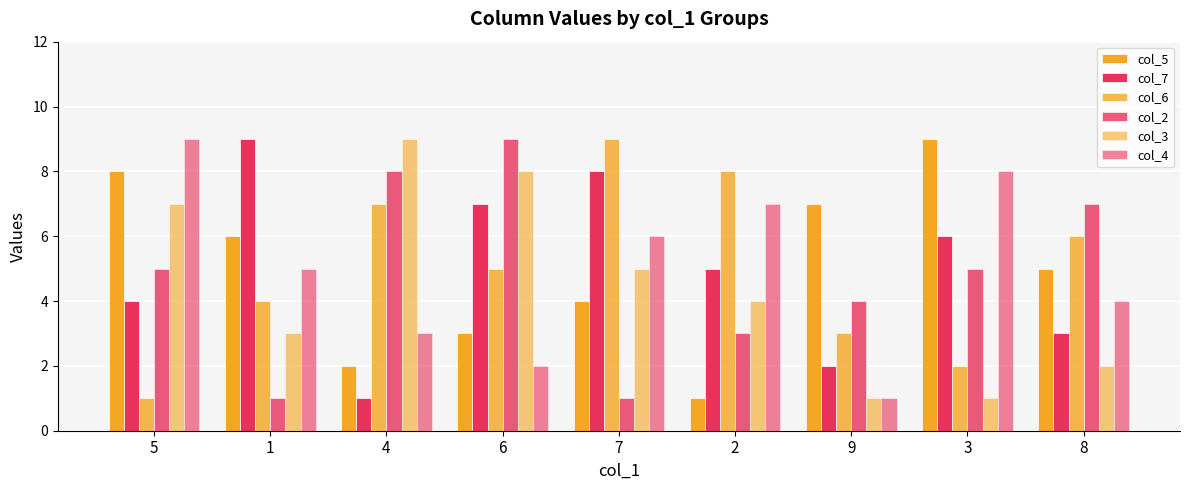

What is the total value across all series at 4?

30